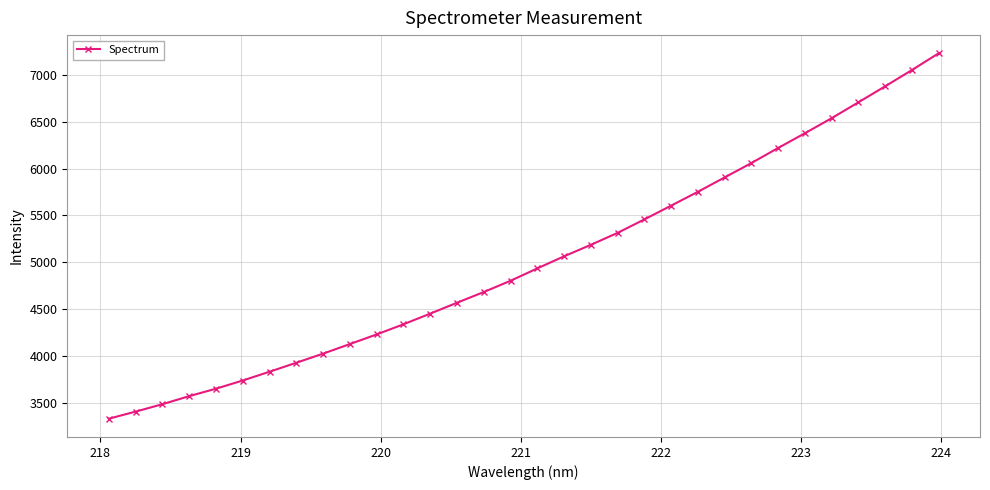

What is the greatest value displayed?

7229.1